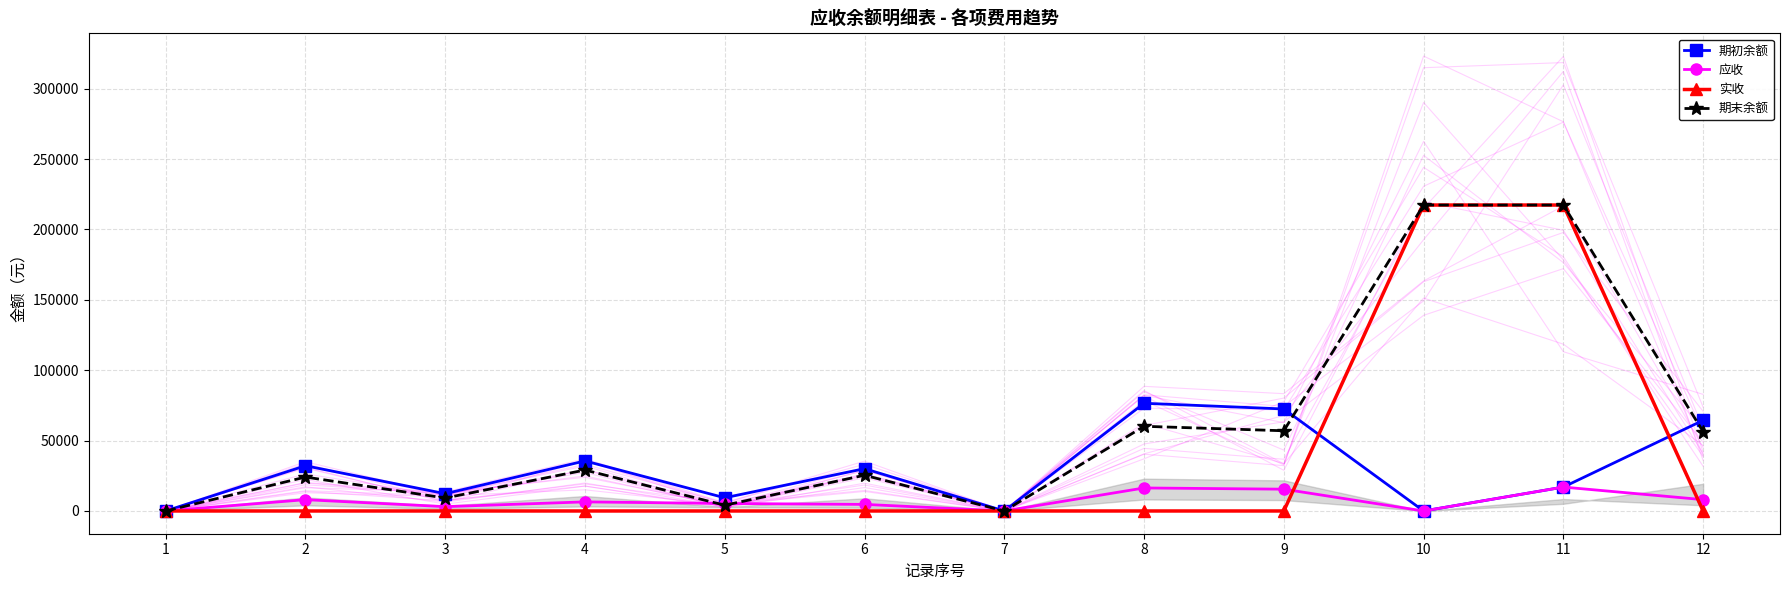

Is it true that 实收 equals -145947.5 at 1?

False